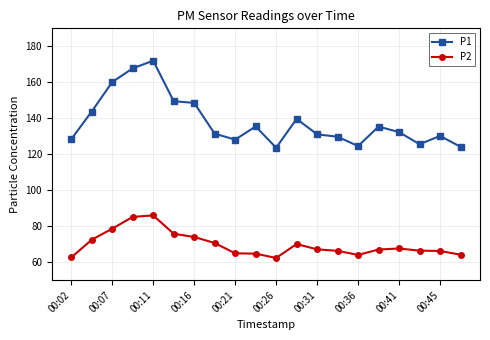

What is the lowest value of the P1 series?

123.6